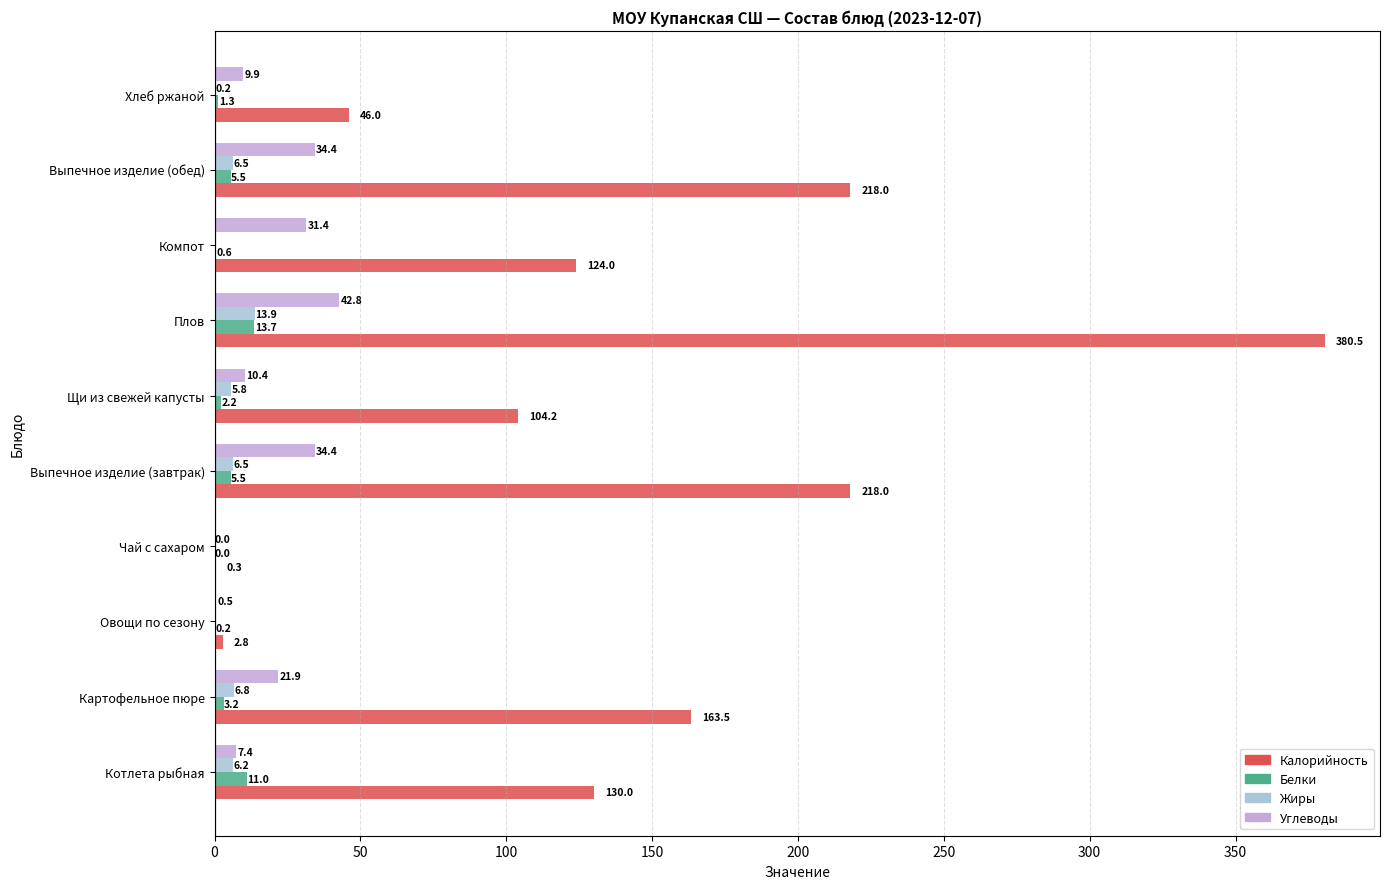

What is the total value across all series at Котлета рыбная?

154.6